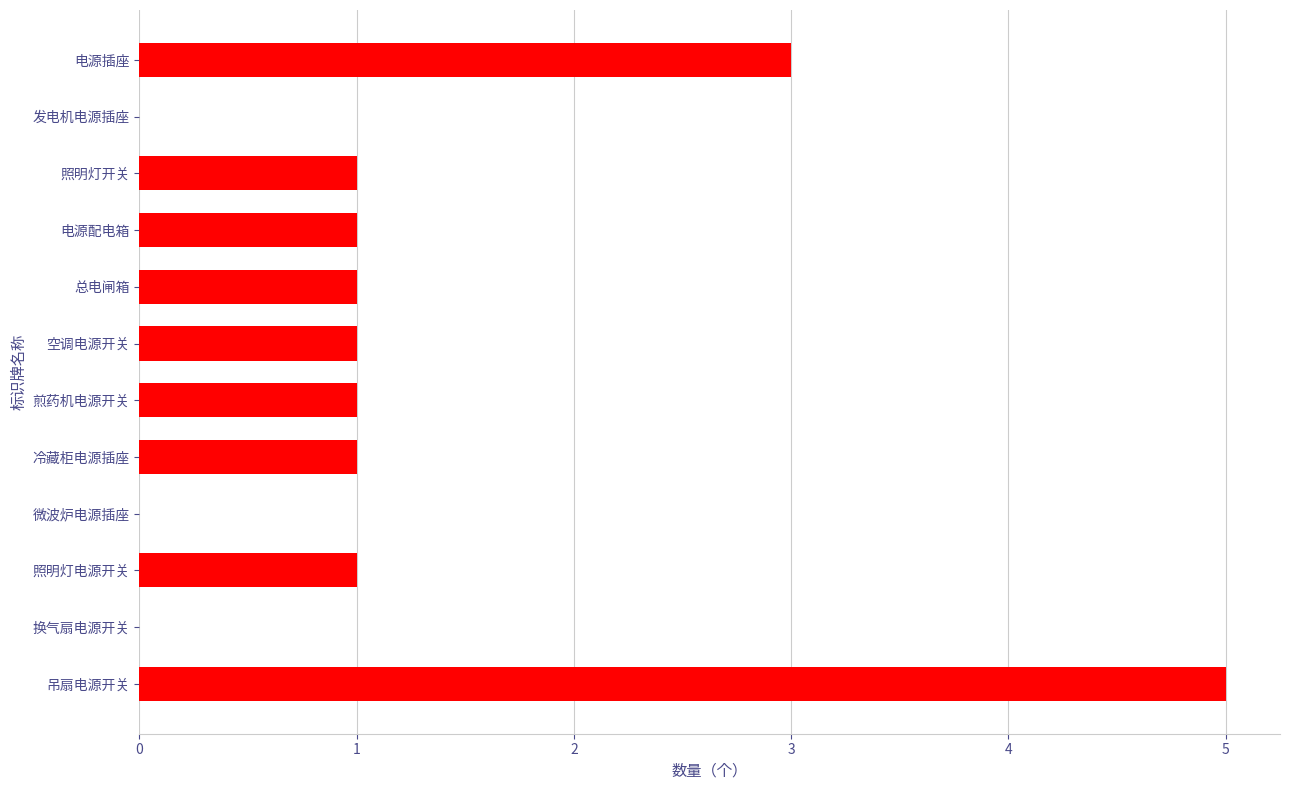

Are the bars grouped side by side (vs. stacked)?

No